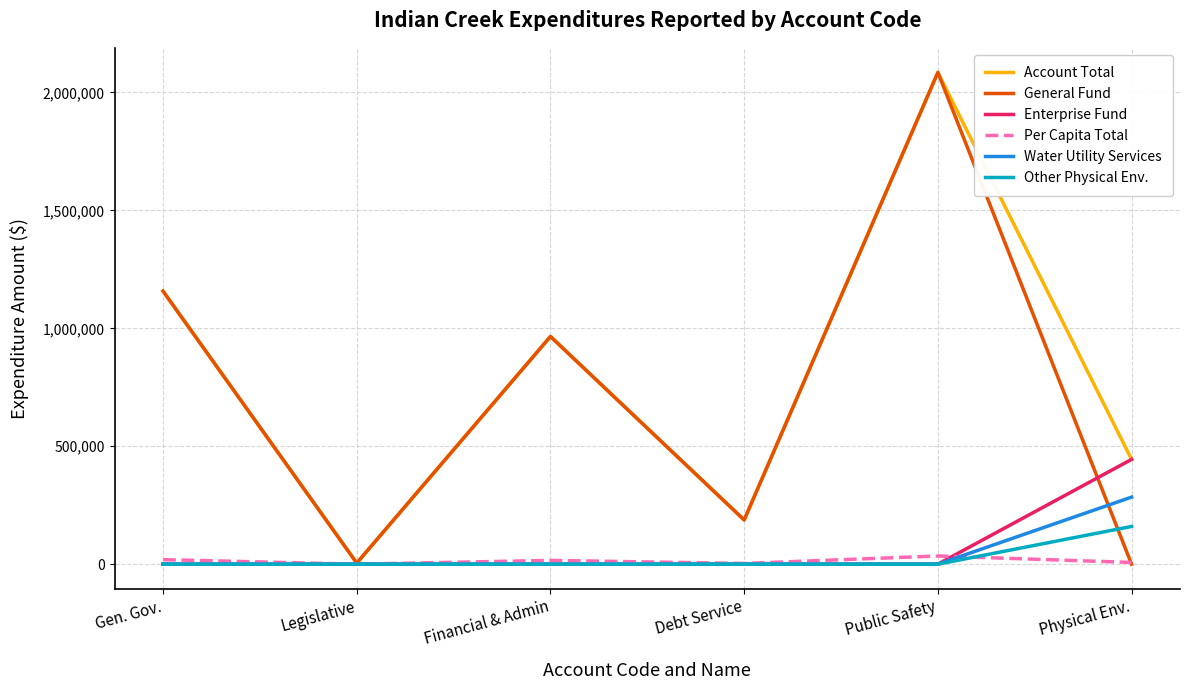

Is it true that Other Physical Env. equals 0.0 at Gen. Gov.?

True